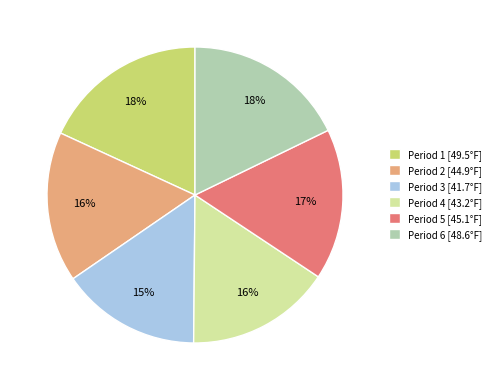

How many segments does this pie chart have?

6